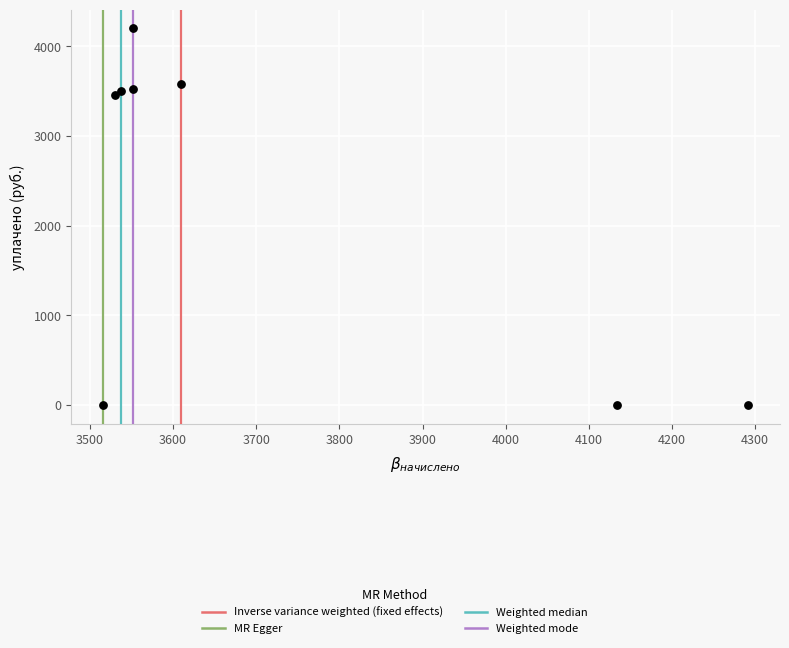

What Y value in the scatter plot is closest to 2100?

3454.8